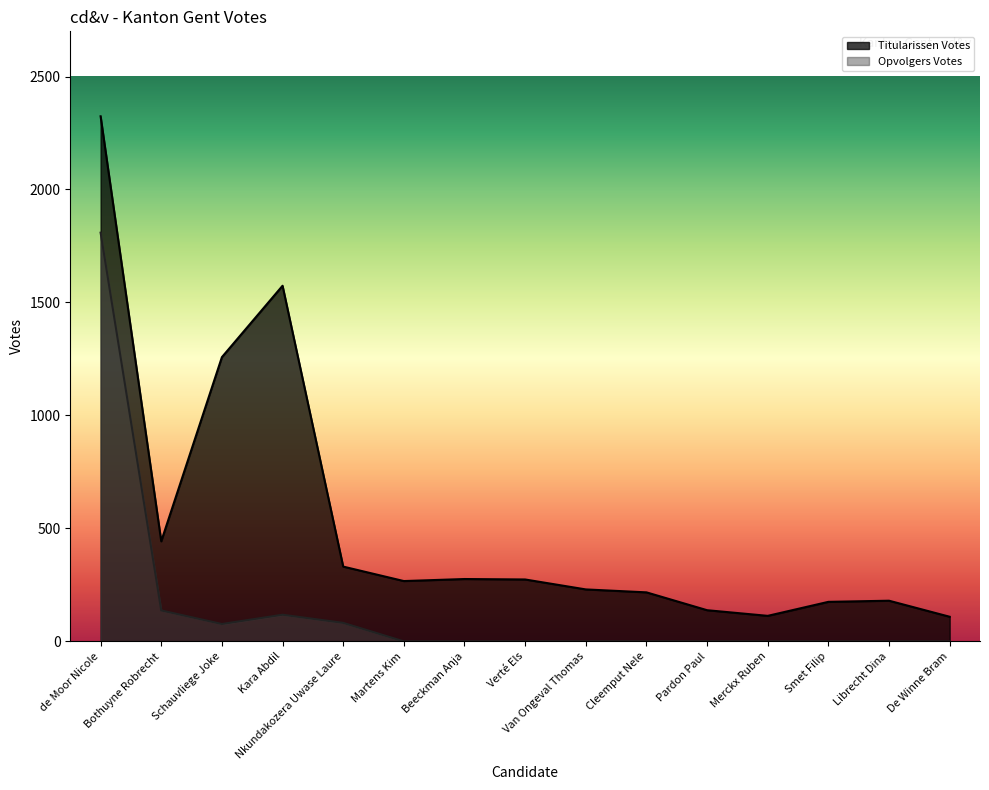

What is the difference between the highest and lowest values at Kara Abdil?

1456